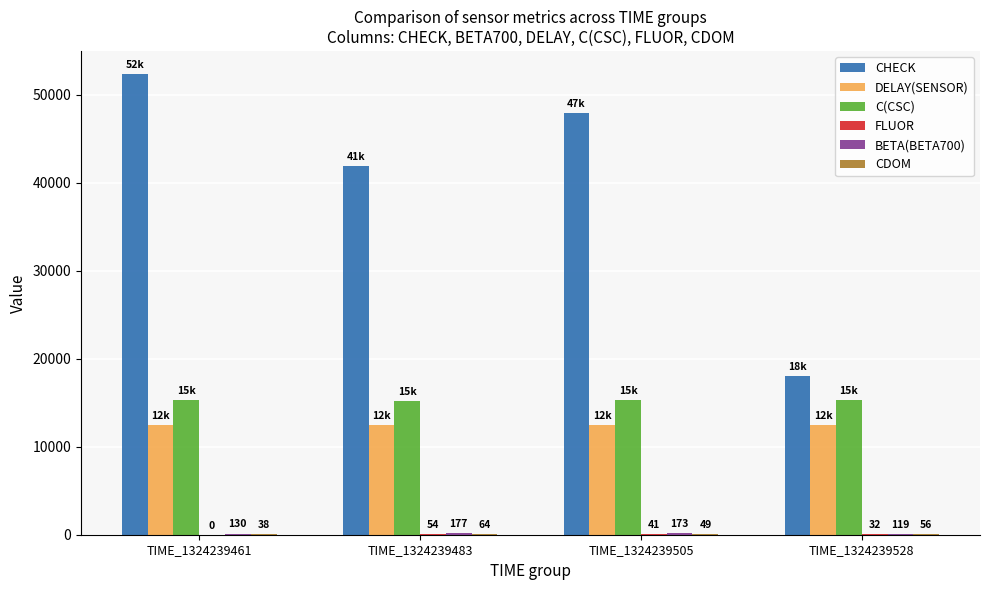

Which series has the largest total across all categories?

CHECK